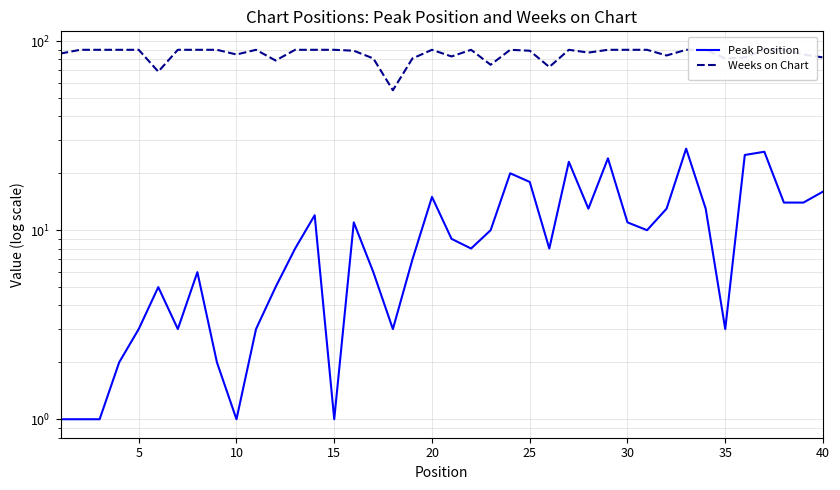

Reading right to left, what are all the values shown in this chart?

Peak Position: 16	14	14	26	25	3	13	27	13	10	11	24	13	23	8	18	20	10	8	9	15	7	3	6	11	1	12	8	5	3	1	2	6	3	5	3	2	1	1	1
Weeks on Chart: 82	85	90	90	82	81	90	90	84	90	90	90	87	90	73	89	90	75	90	83	90	81	55	81	89	90	90	90	79	90	85	90	90	90	69	90	90	90	90	86